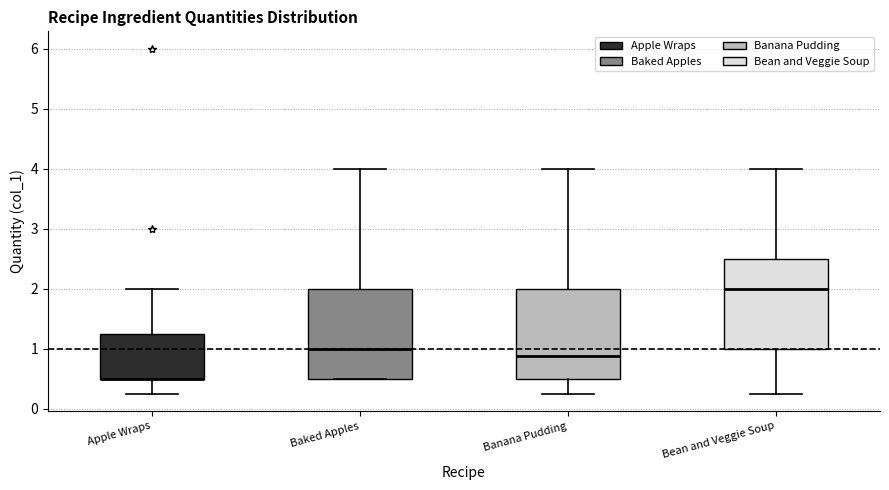

Reading left to right, transcribe this box plot: for each box, give where its median line is, the range the box spans, and where its two whiskers end, as read against the y-axis. The values are not printed on the chart, so give them approximately, as read against the axis.

Apple Wraps: median 0.5 (drawn on the box's lower edge), box 0.5 to 1.3, whiskers 0.3 to 2.0
Baked Apples: median 1.0, box 0.5 to 2.0, whiskers 0.5 to 4.0
Banana Pudding: median 0.9, box 0.5 to 2.0, whiskers 0.3 to 4.0
Bean and Veggie Soup: median 2.0, box 1.0 to 2.5, whiskers 0.3 to 4.0